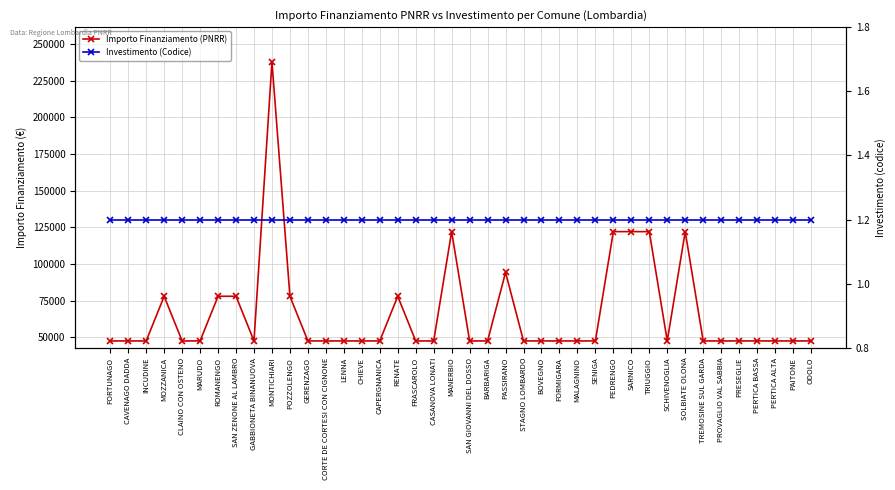

What is the sum of the Importo Finanziamento (PNRR) values at TREMOSINE SUL GARDA and MOZZANICA?

125324.0